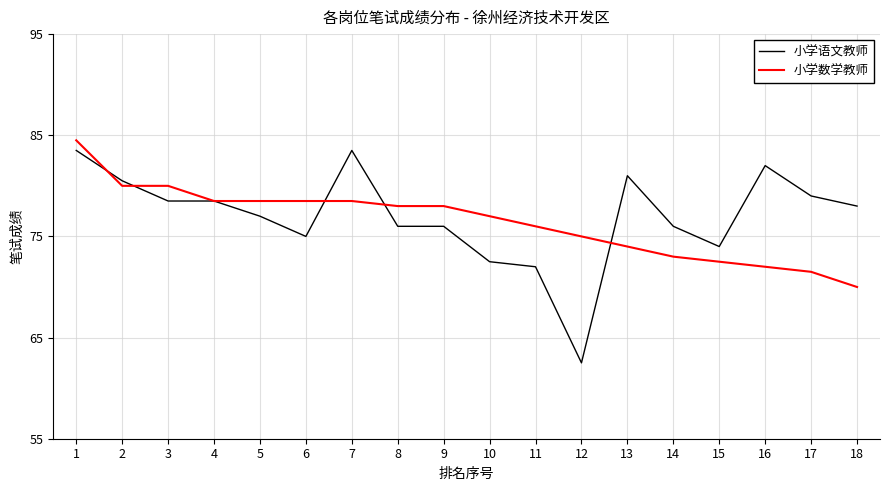

Rank the series by their maximum value, from highest to lowest.

小学数学教师, 小学语文教师